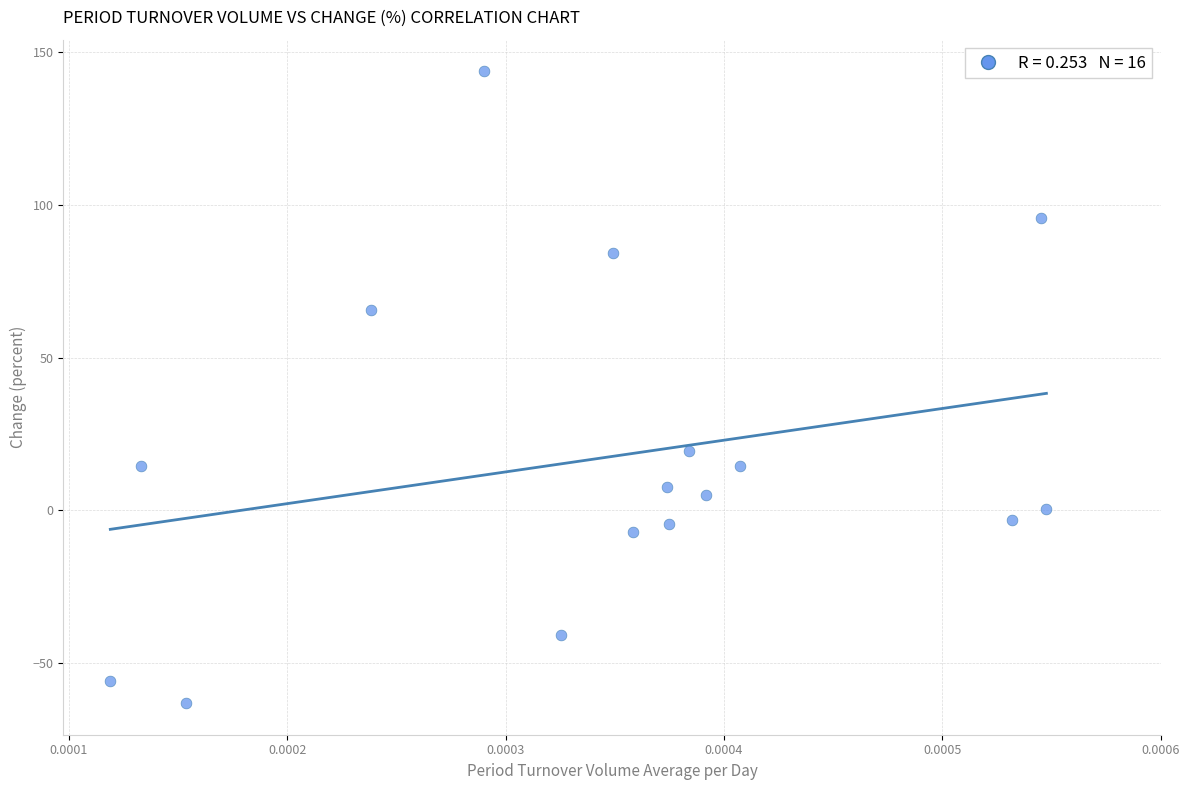

What Y value in the scatter plot is closest to 40?

19.4